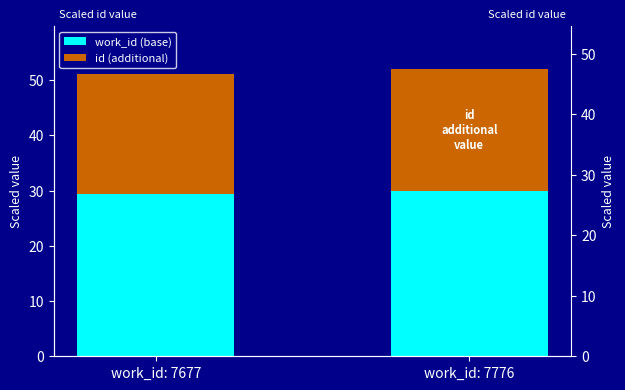

The value of id (additional) at work_id: 7776 is 22.0. True or false?

True